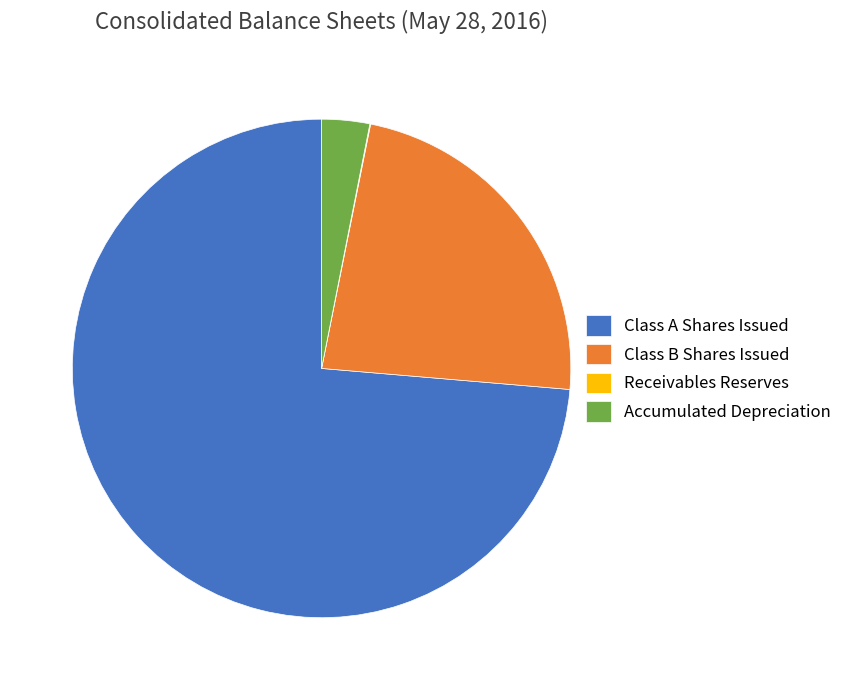

Does any single category account for the majority?

Yes